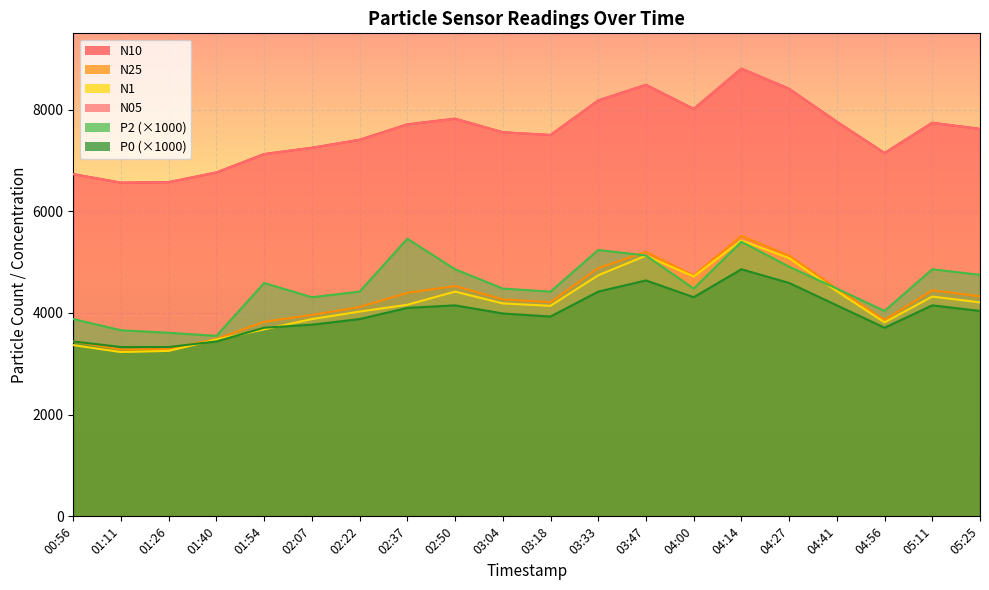

Is it true that N10 equals 9172.3 at 01:26?

False